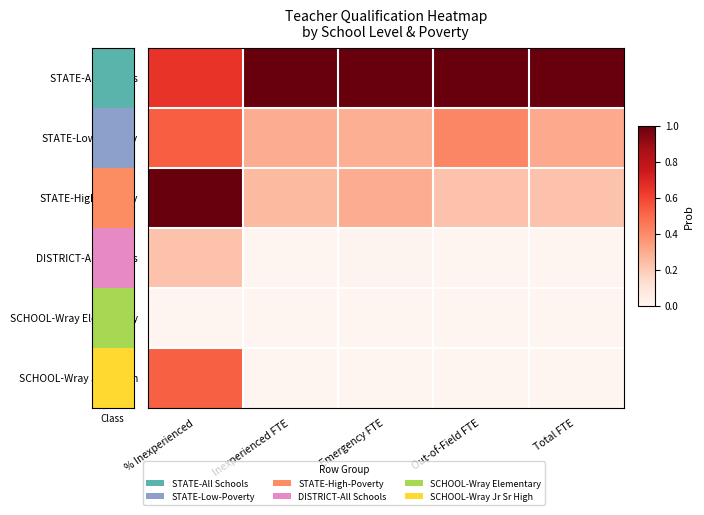

Between Total FTE and Inexperienced FTE, which is larger?

Total FTE